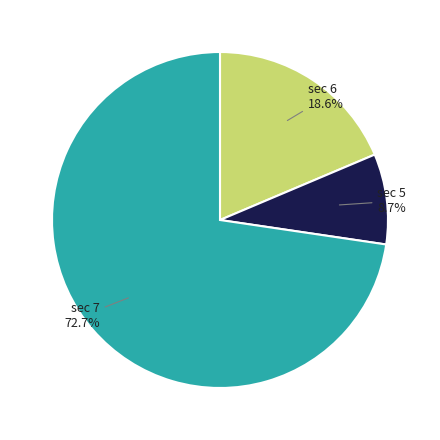

How much of the chart is everything except sec 7 72.7%?

27.3%